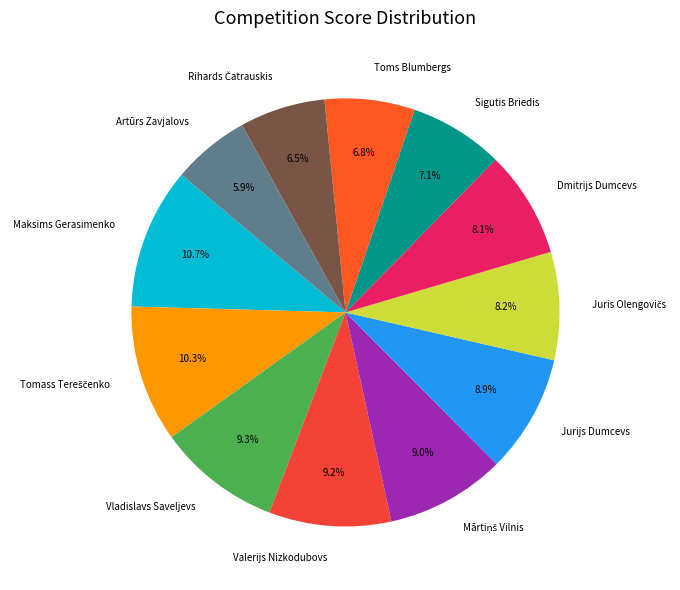

Does any single category account for the majority?

No